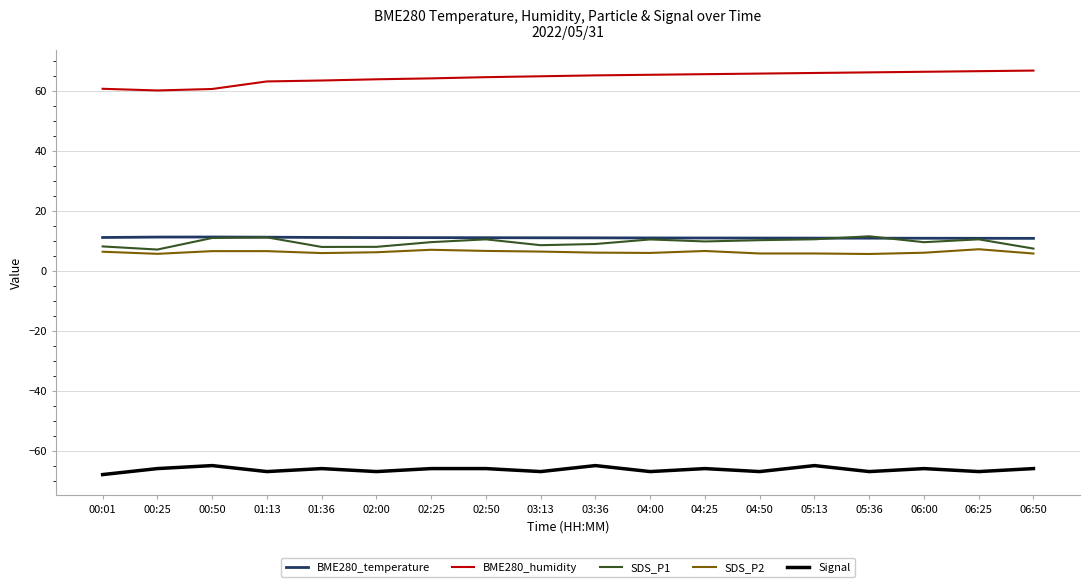

What is the average value of the SDS_P2 series?

6.2